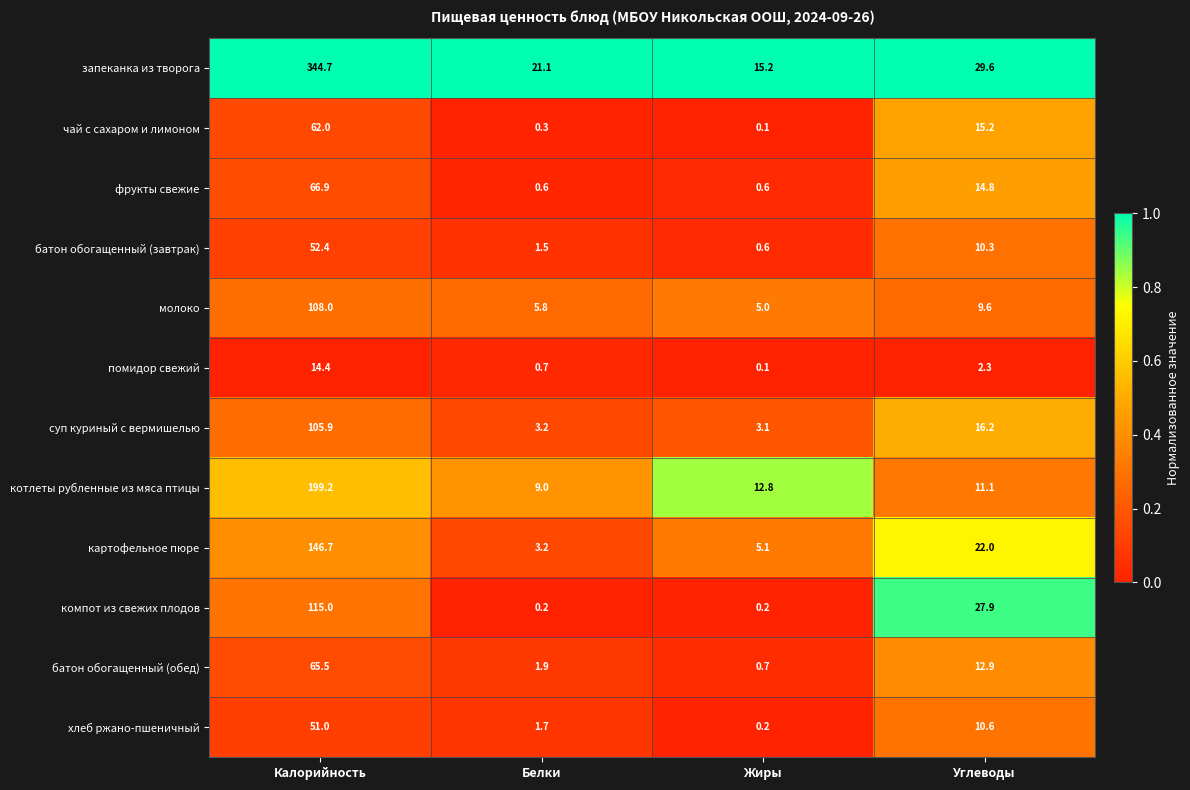

What is the total value across all series at Калорийность?

1331.7